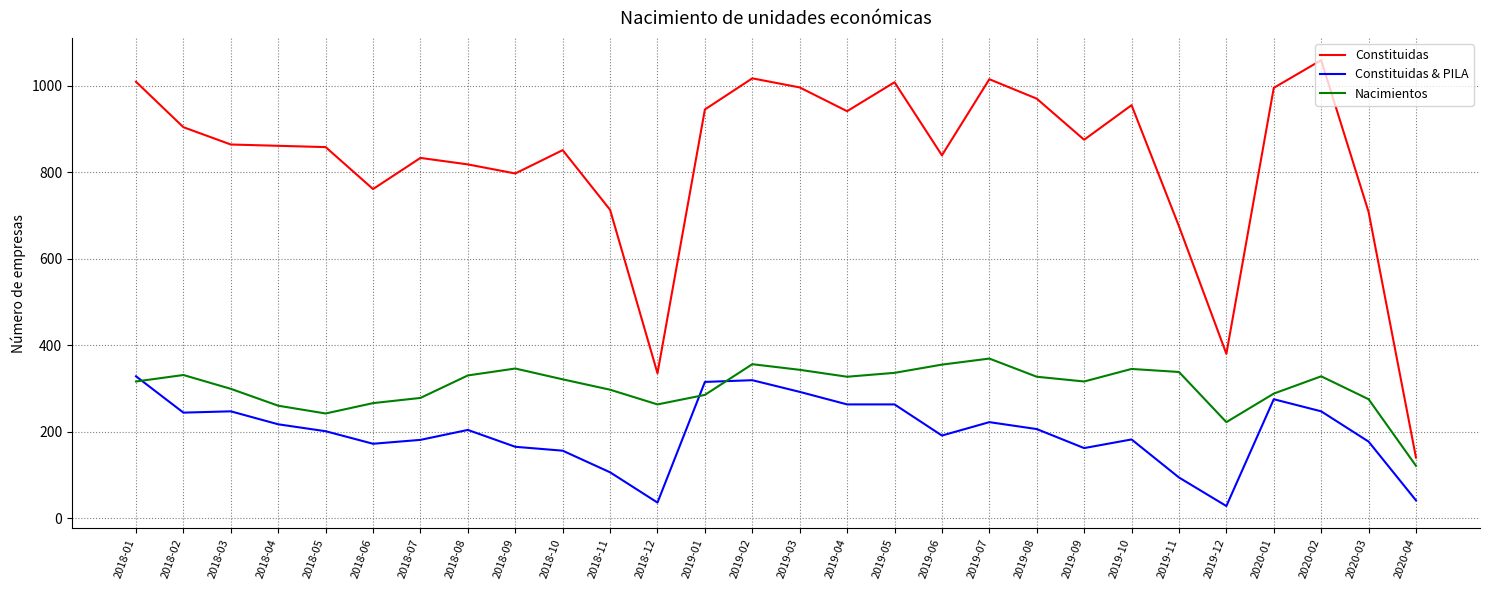

At 2019-03, list the series in order from smallest to largest.

Constituidas & PILA, Nacimientos, Constituidas